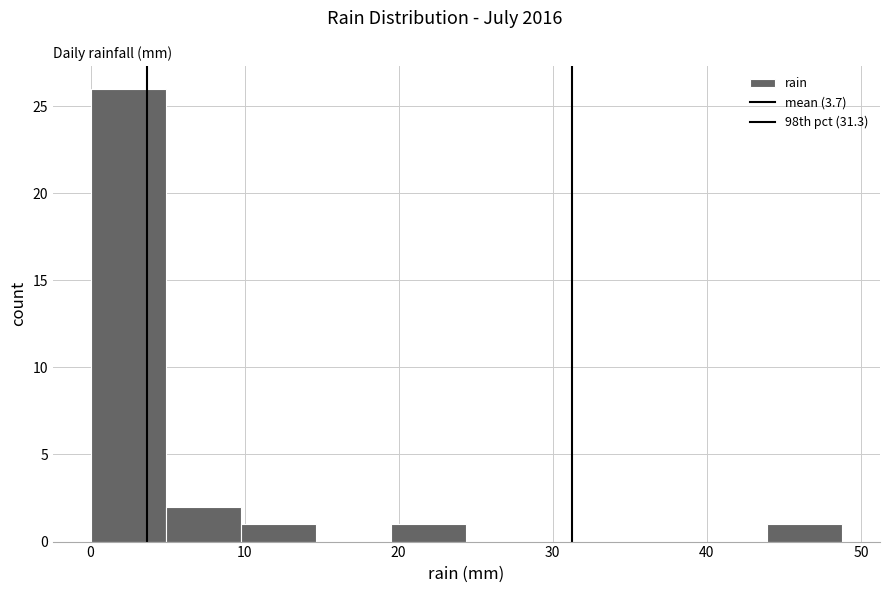

Reading left to right, list every bar in this chart as the range it spans on the x-axis followed by its height. Neither the bar edges nor the heights are printed on the chart, so give them approximately, as read against the axes.

0 to 5: 26
5 to 10: 2
10 to 15: 1
15 to 20: 0
20 to 24: 1
24 to 29: 0
29 to 34: 0
34 to 39: 0
39 to 44: 0
44 to 49: 1